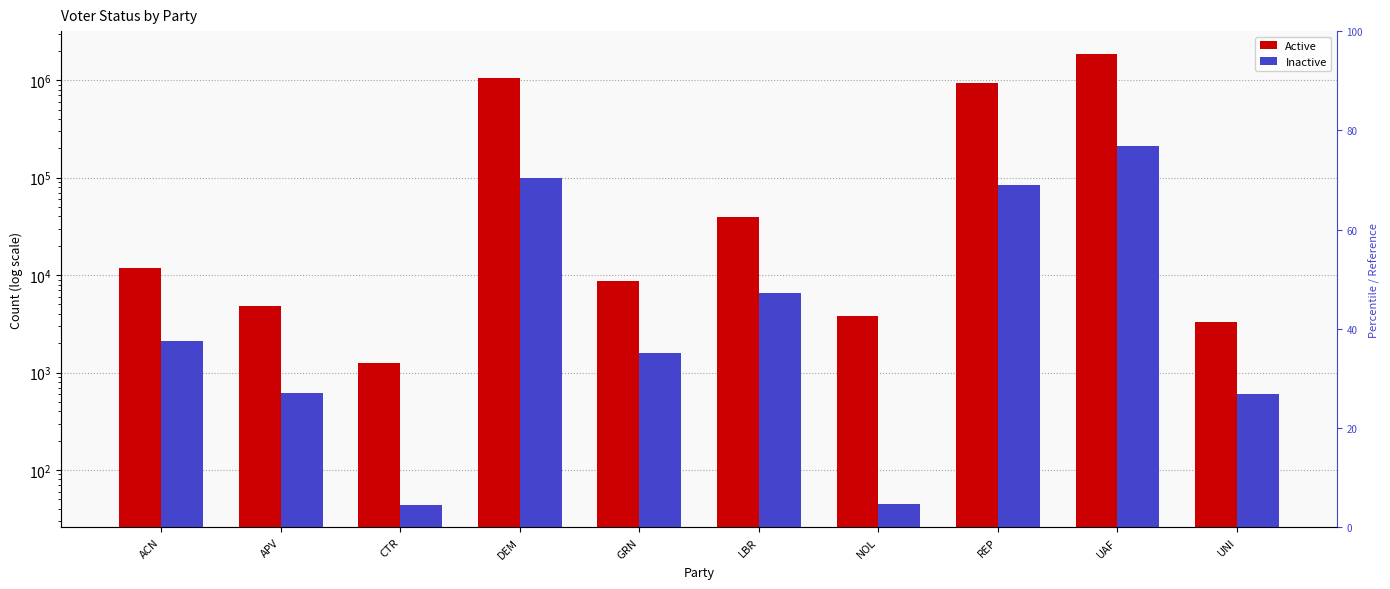

What is the value of the Active bar at the 9th from the left?

1871780